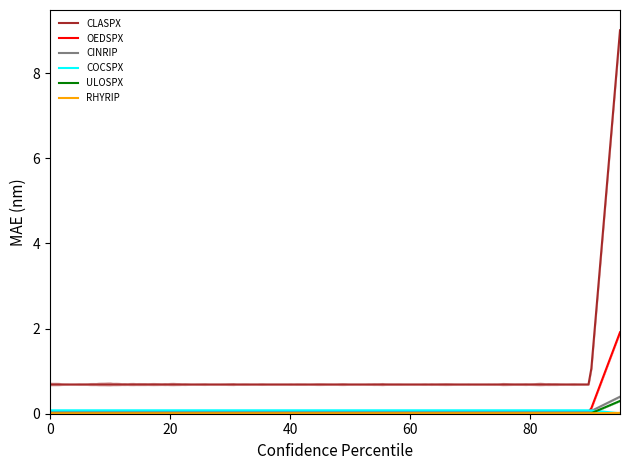

What is the difference between the maximum and minimum values in the OEDSPX series?

1.9